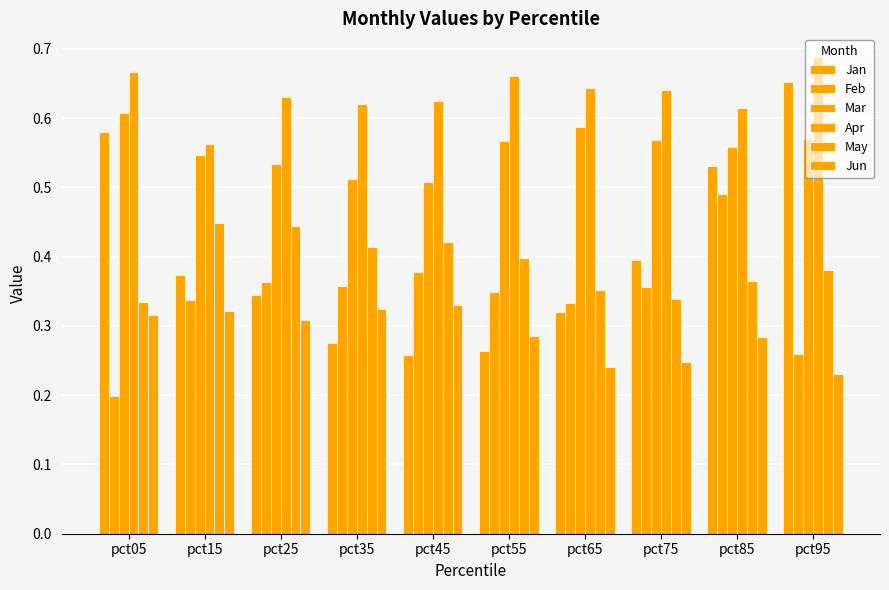

What is the average value of the Jan series?

0.4